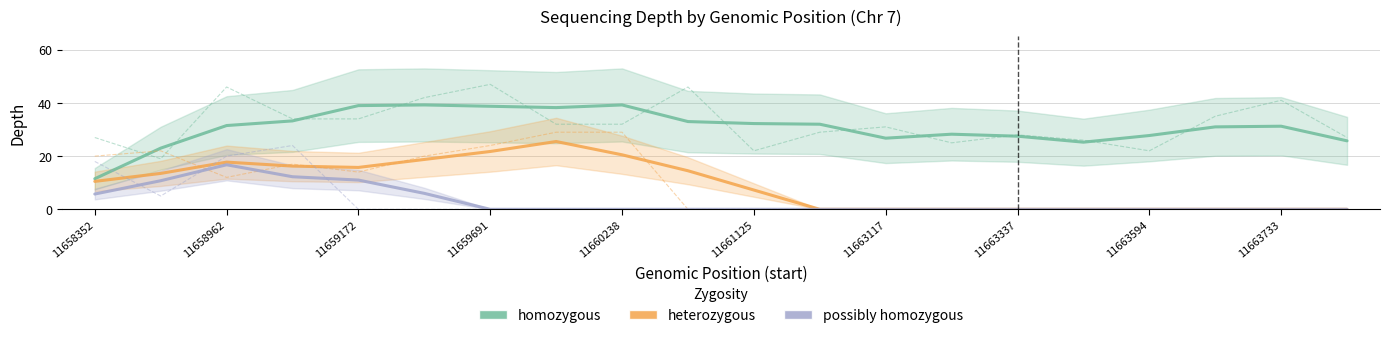

Reading left to right, extract all data points from this chart.

homozygous: 11.5	23.0	31.5	33.2	39.0	39.2	38.8	38.2	39.2	33.0	32.2	32.0	26.8	28.2	27.5	25.2	27.8	31.0	31.2	25.8
heterozygous: 10.5	13.5	17.8	16.2	15.8	18.8	21.8	25.5	20.5	14.5	7.2	0.0	0.0	0.0	0.0	0.0	0.0	0.0	0.0	0.0
possibly homozygous: 5.8	10.8	16.8	12.2	11.0	6.0	0.0	0.0	0.0	0.0	0.0	0.0	0.0	0.0	0.0	0.0	0.0	0.0	0.0	0.0